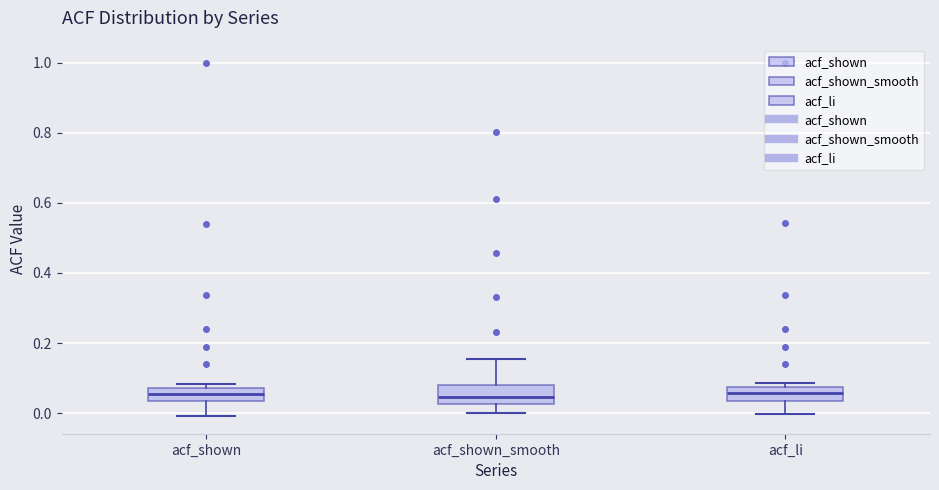

Reading left to right, read every box against the y-axis: the position of its median line, the range the box covers, and the ends of its whiskers. The values are not printed on the chart, so give them approximately, as read against the axis.

acf_shown: median 0.06, box 0.04 to 0.08, whiskers 0.00 to 0.08 (just above the box's upper edge)
acf_shown_smooth: median 0.04, box 0.02 to 0.08, whiskers 0.00 to 0.16
acf_li: median 0.06, box 0.04 to 0.08, whiskers 0.00 to 0.08 (just above the box's upper edge)